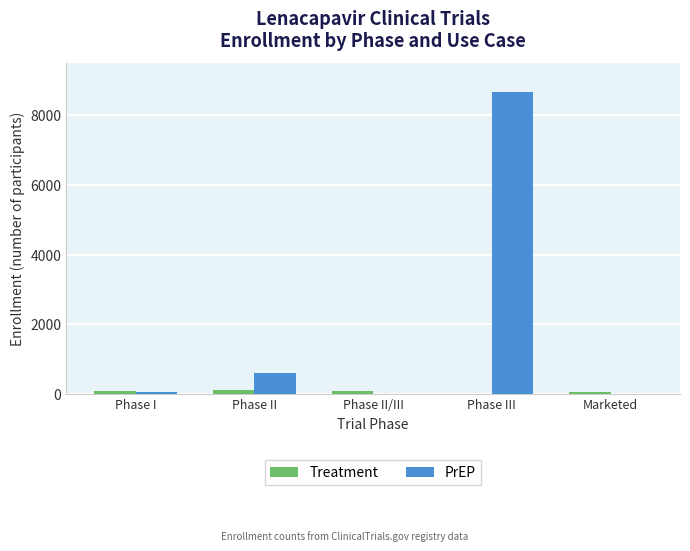

At which label does Treatment first exceed 72?

Phase I